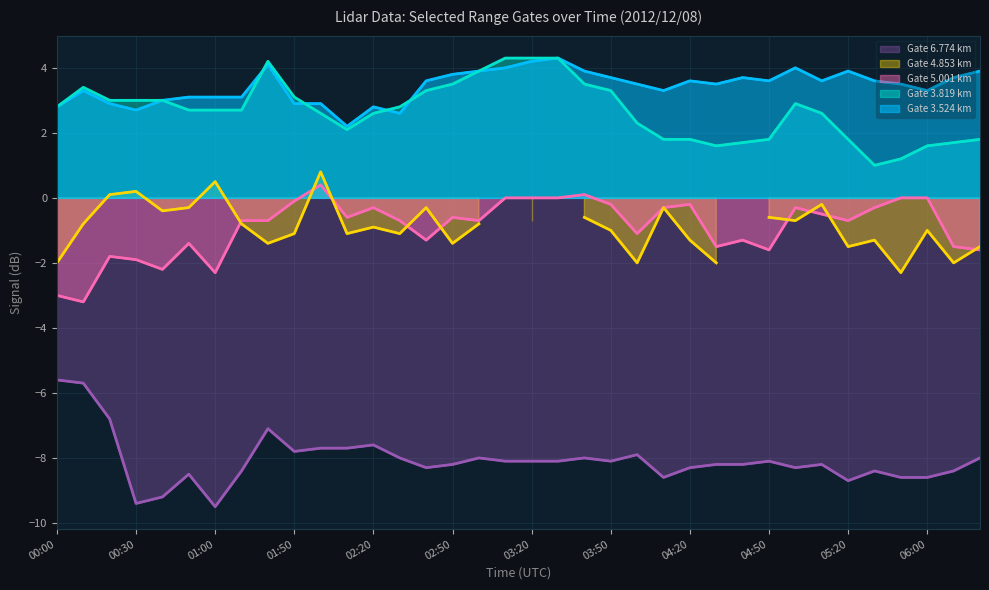

At which label does 6.774 reach its peak?

00:00